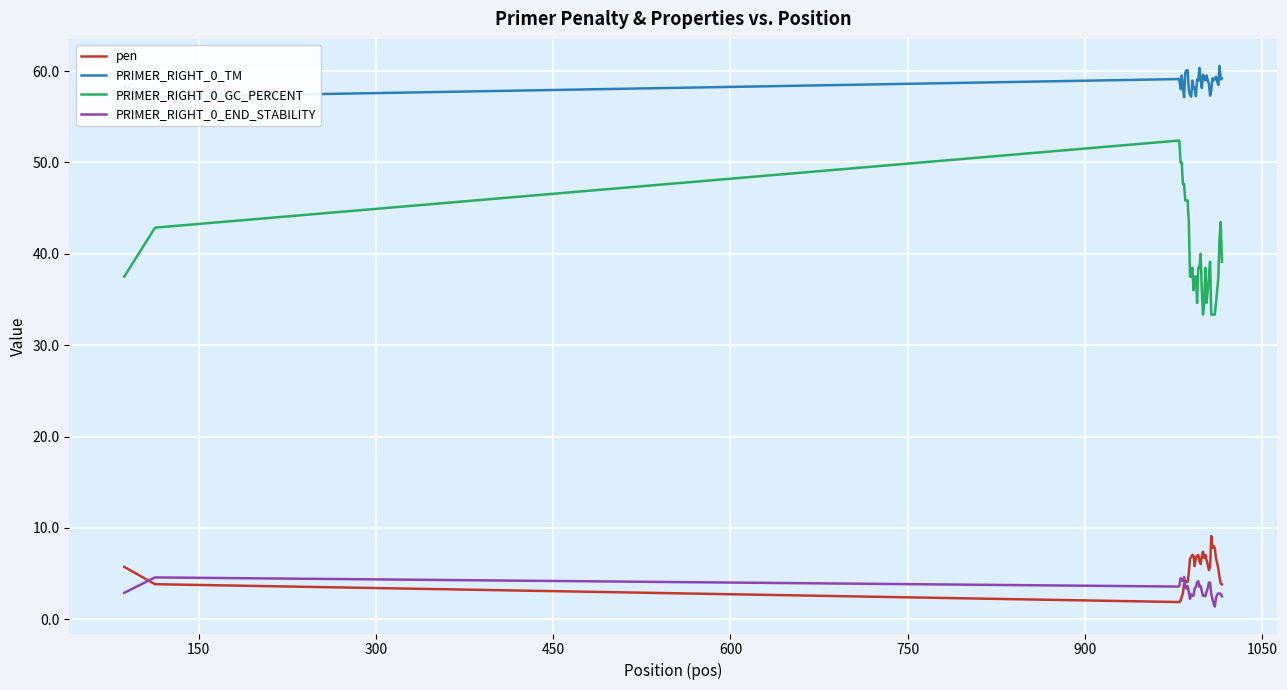

Which series has the widest spread of values?

PRIMER_RIGHT_0_GC_PERCENT